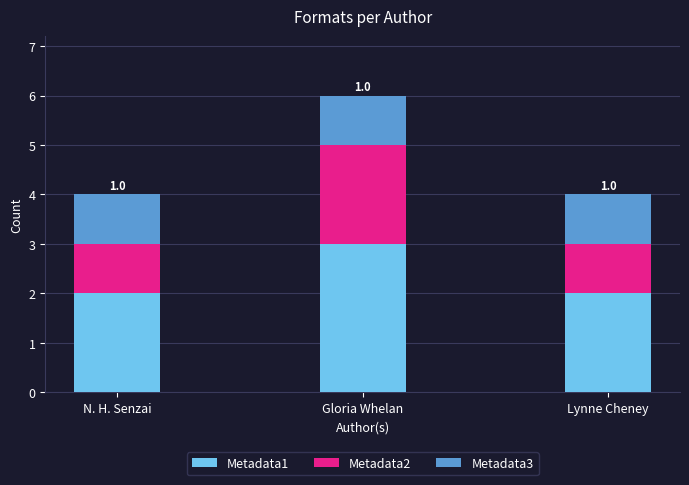

The Metadata1 series shows 2 at N. H. Senzai. True or false?

True